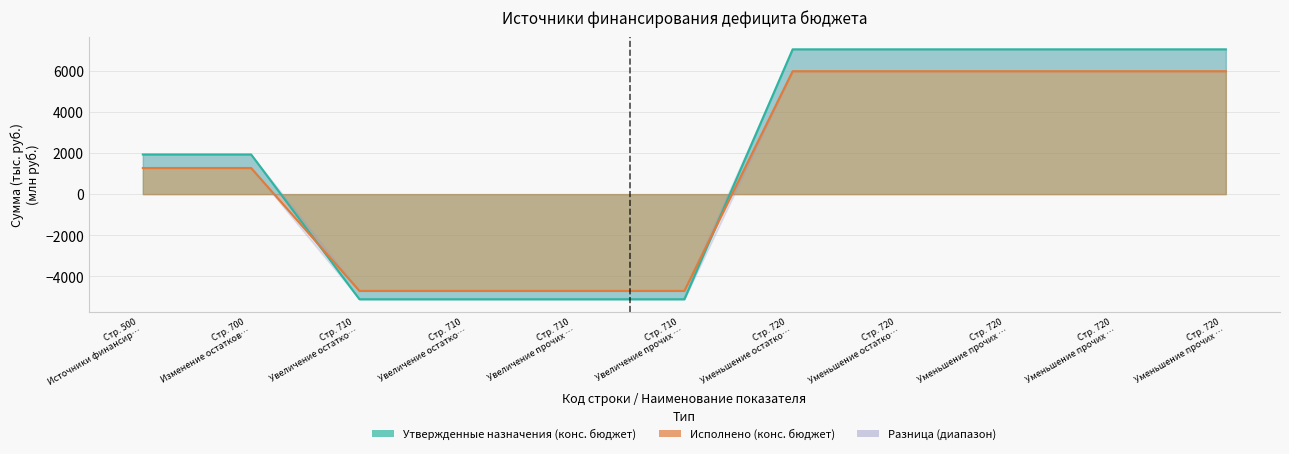

Reading right to left, what are all the values shown in this chart?

Утвержденные назначения (конс. бюджет): 7032.4	7032.4	7032.4	7032.4	7032.4	-5106.5	-5106.5	-5106.5	-5106.5	1925.9	1925.9
Исполнено (конс. бюджет): 5969.4	5969.4	5969.4	5969.4	5969.4	-4701.4	-4701.4	-4701.4	-4701.4	1268.0	1268.0